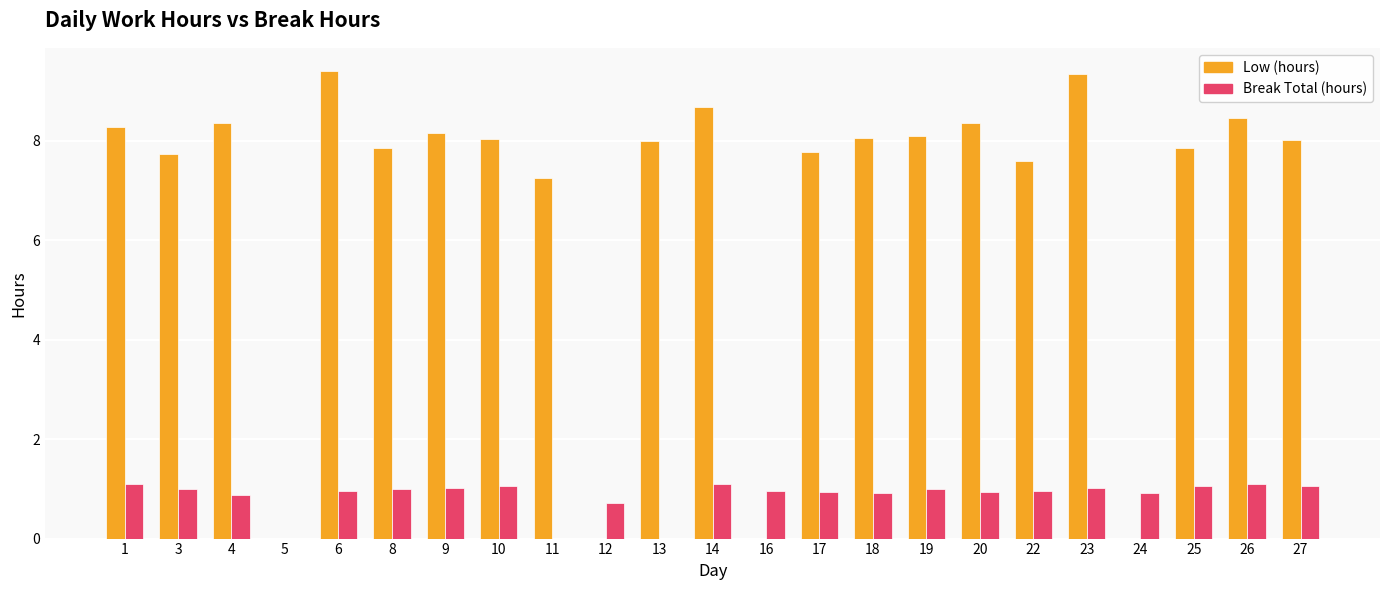

The Low (hours) series shows -5.3 at 12. True or false?

False